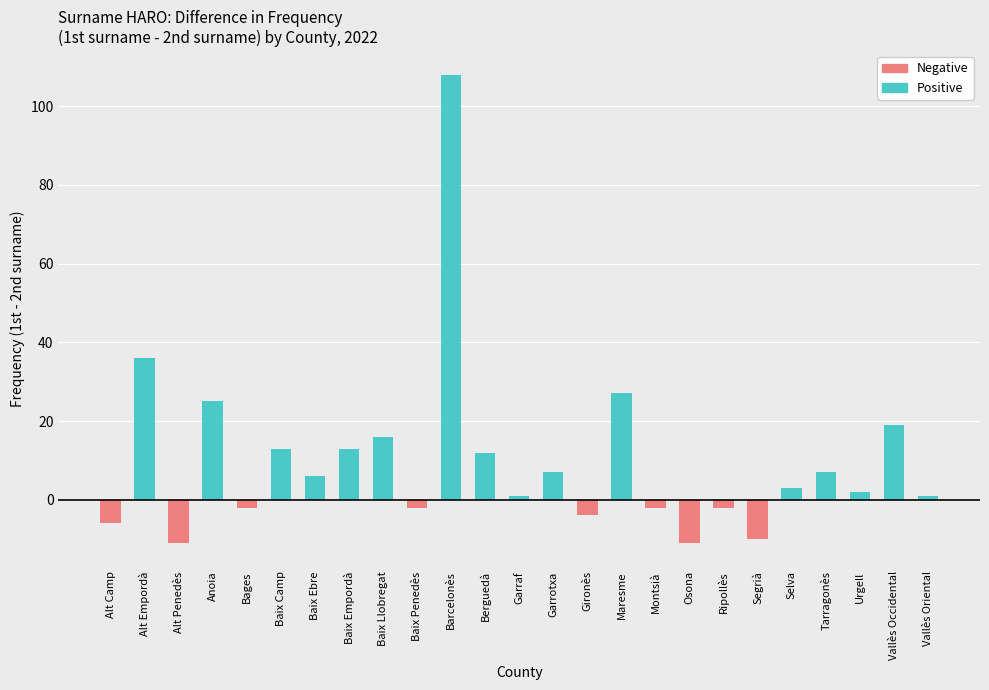

What is the label of the 15th bar from the right?

Barcelonès